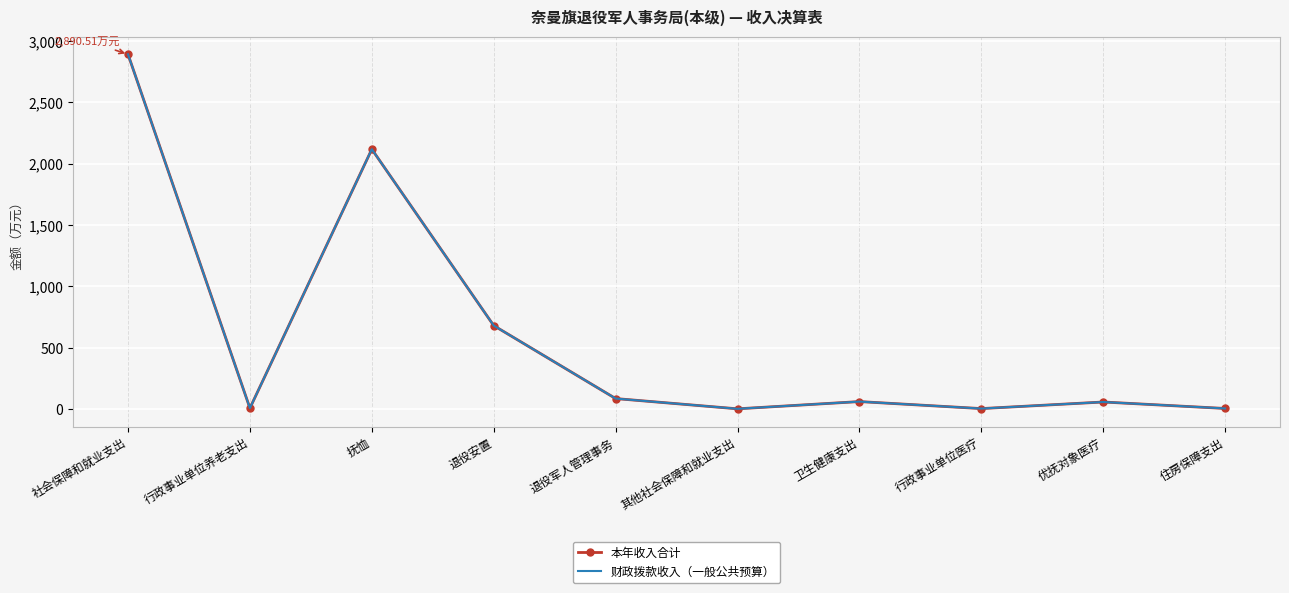

How many series are shown in this chart?

2